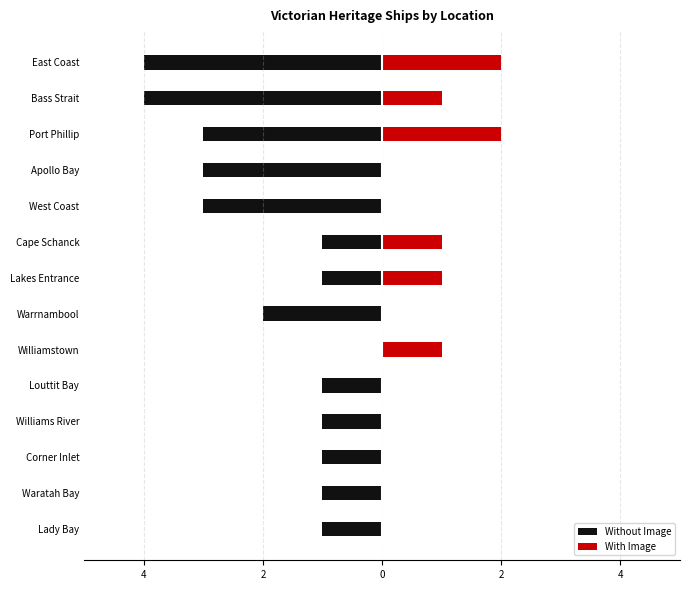

Which series changed the most between Louttit Bay and West Coast?

Without Image